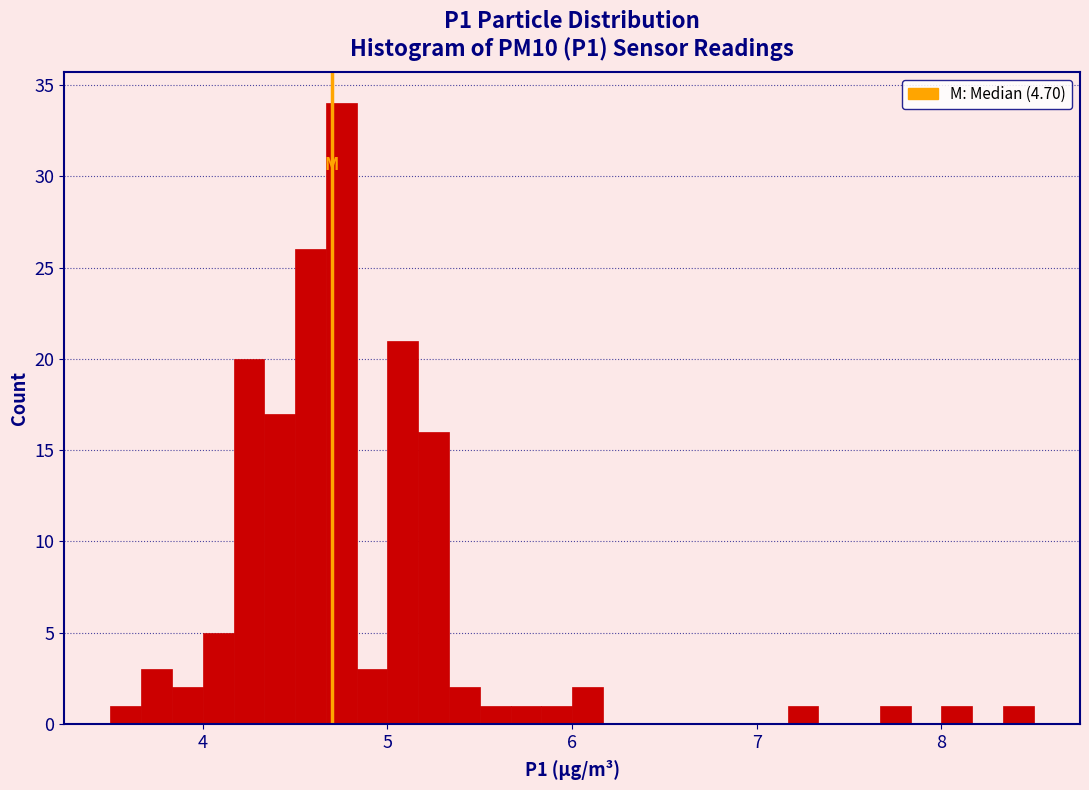

Around what value on the x-axis is the tallest bar? Give the approximate position of its centre, as read against the axis.

4.8